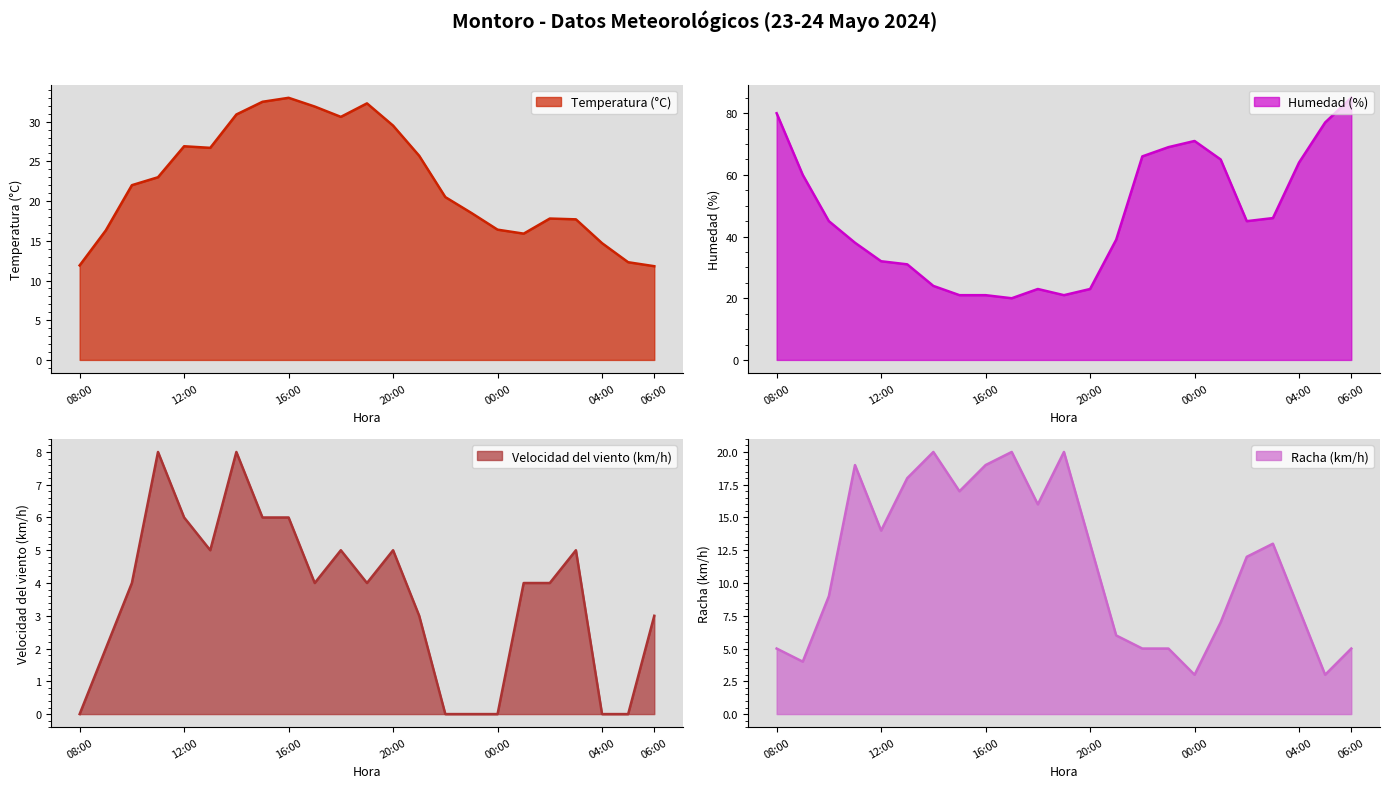

What are all the series names shown in the legend?

Temperatura (°C), Humedad (%), Velocidad del viento (km/h), Racha (km/h)